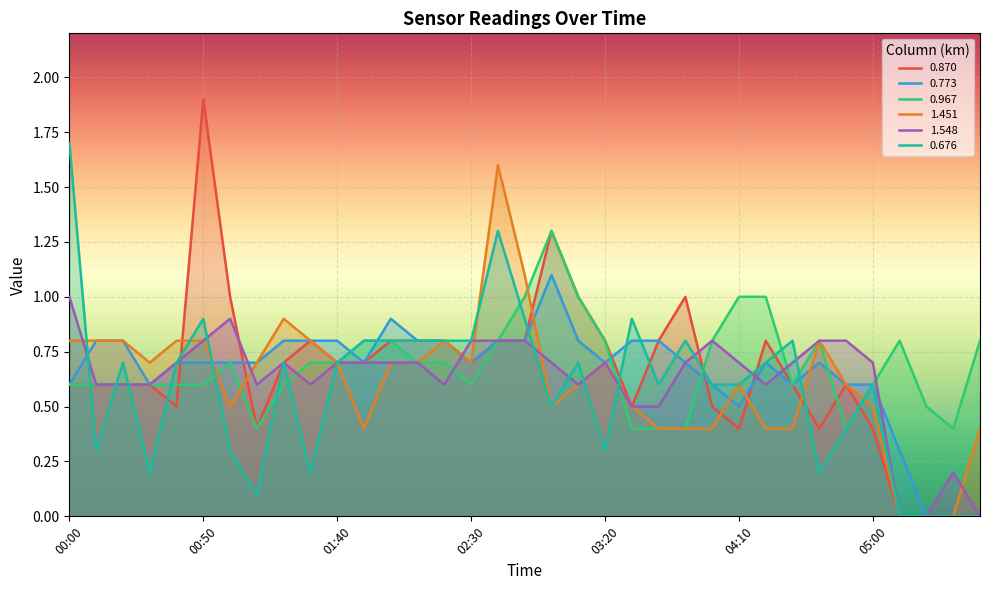

What are all the series names shown in the legend?

0.870, 0.773, 0.967, 1.451, 1.548, 0.676